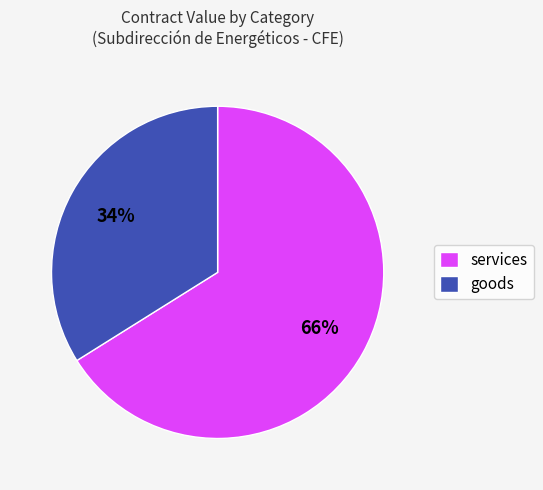

Combined, do goods and services account for over 50%?

Yes